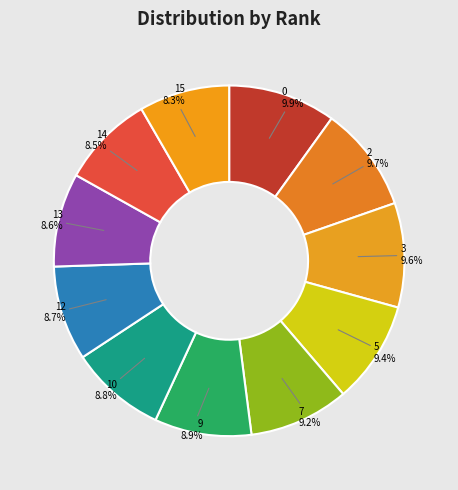

To the nearest percent, what portion does 15 represent?

8%